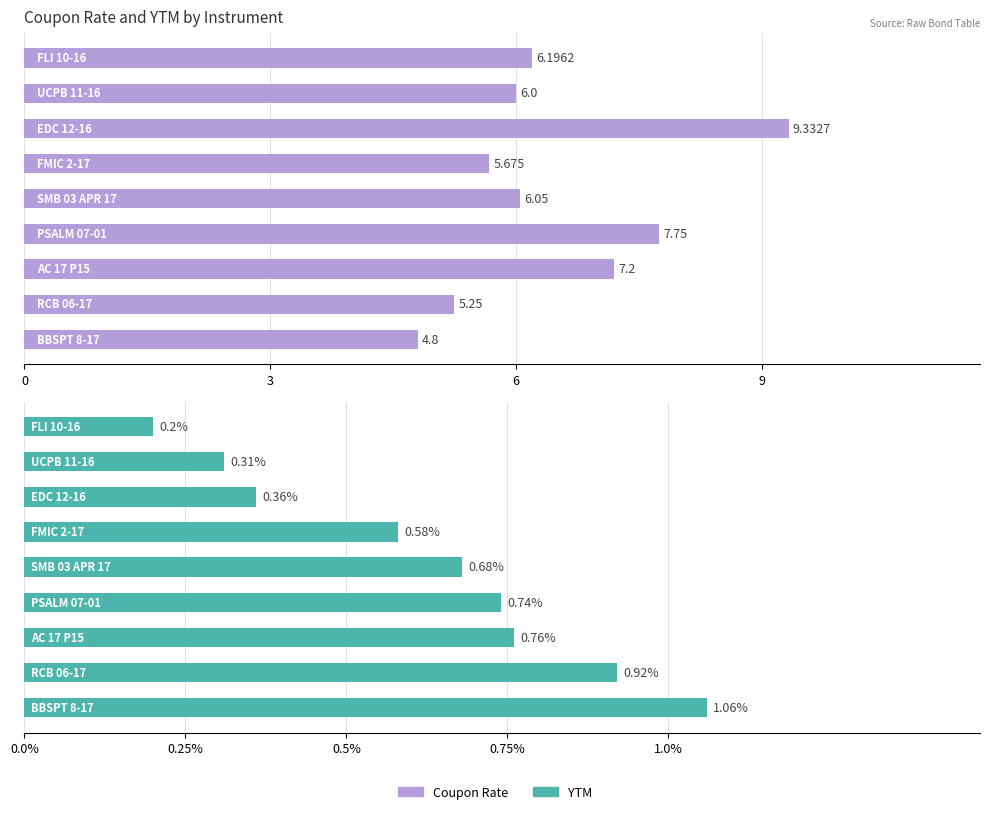

What are all the series names shown in the legend?

Coupon Rate, YTM